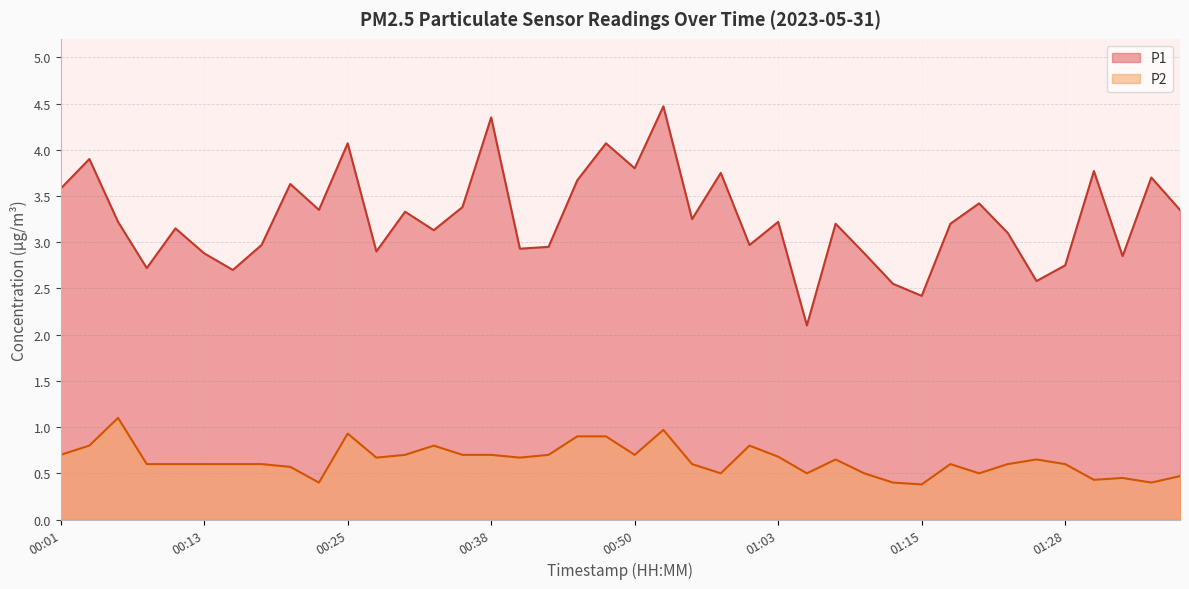

Where is P1 nearest to the value 3?

00:18